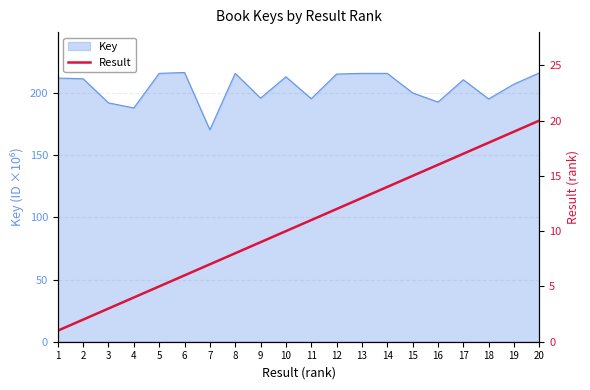

The Key series shows 106.1 at 15. True or false?

False